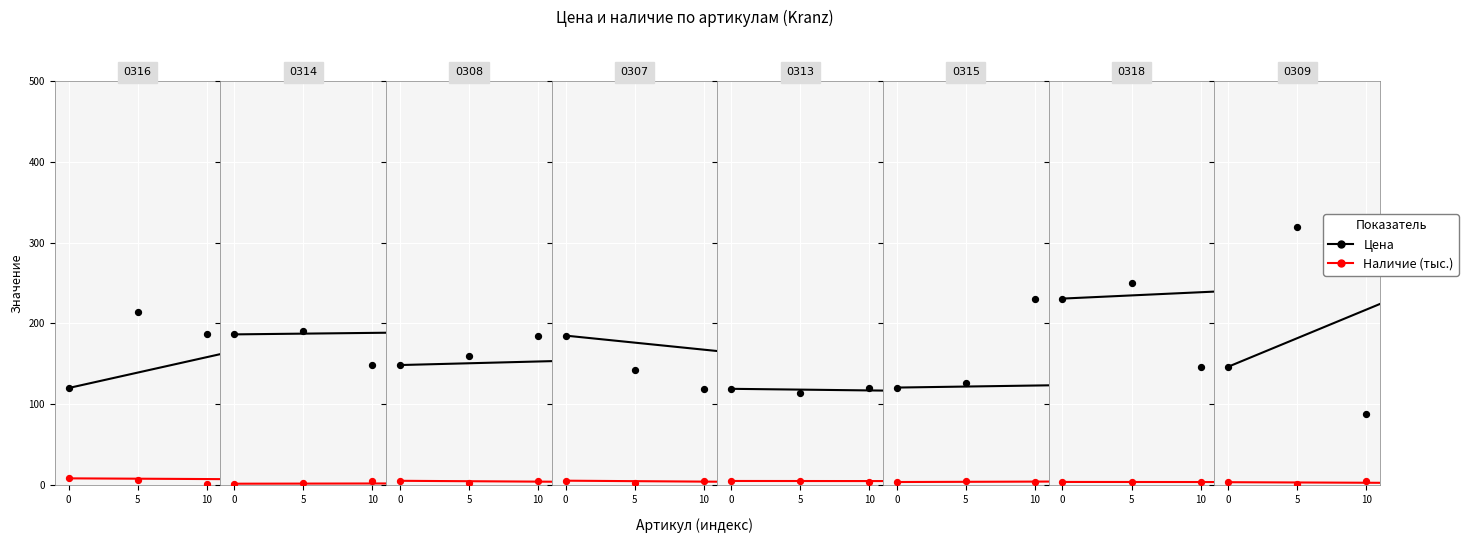

Is the value of Цена at 0 greater than the value of Наличие (тыс.) at 0?

Yes